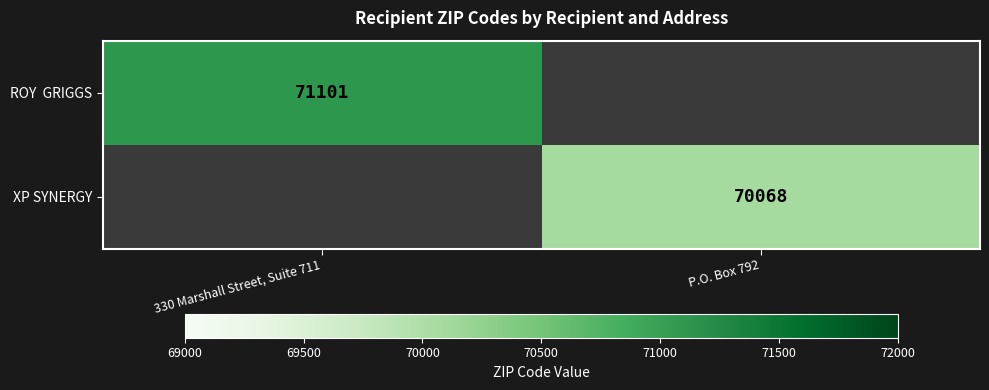

The value of XP SYNERGY at P.O. Box 792 is 70068. True or false?

True